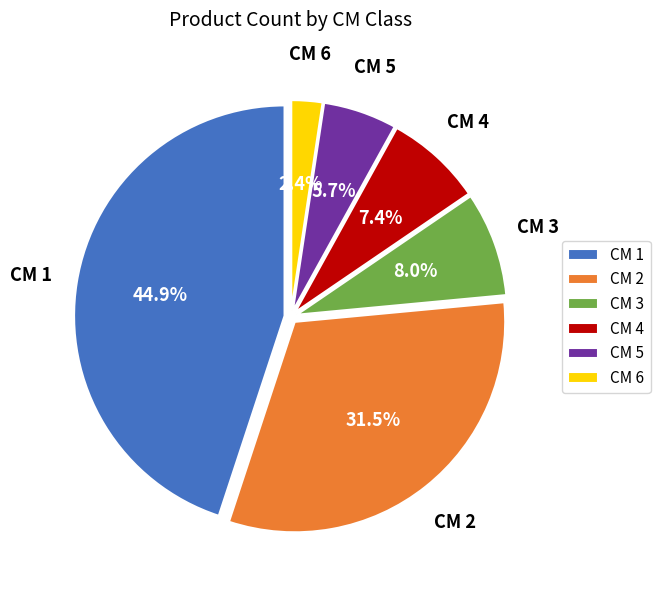

Rank the categories by value from lowest to highest.

CM 6, CM 5, CM 4, CM 3, CM 2, CM 1